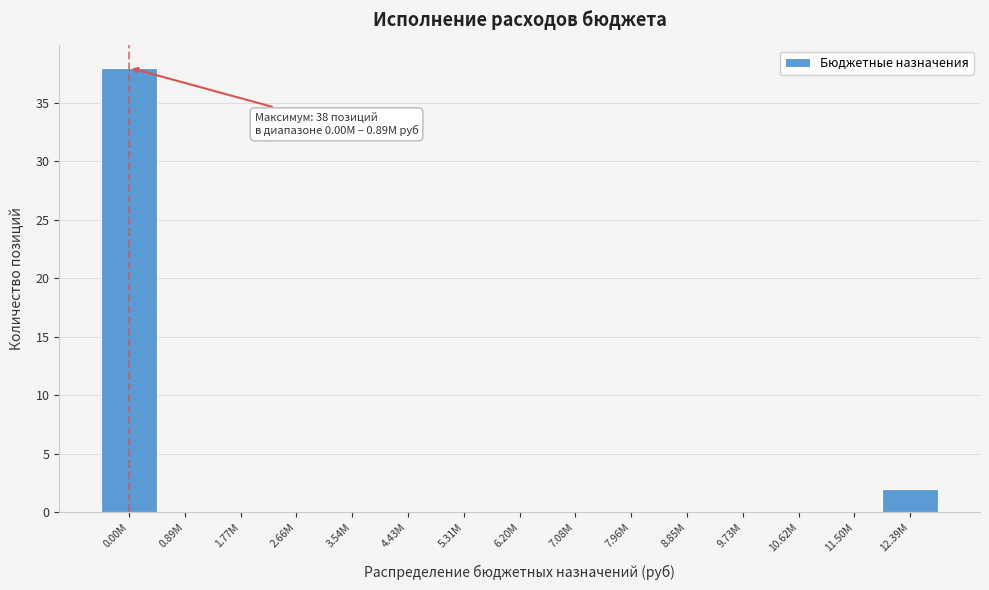

Reading right to left, what are all the values shown in this chart?

12.39M=2	11.50M=0	10.62M=0	9.73M=0	8.85M=0	7.96M=0	7.08M=0	6.20M=0	5.31M=0	4.43M=0	3.54M=0	2.66M=0	1.77M=0	0.89M=0	0.00M=38